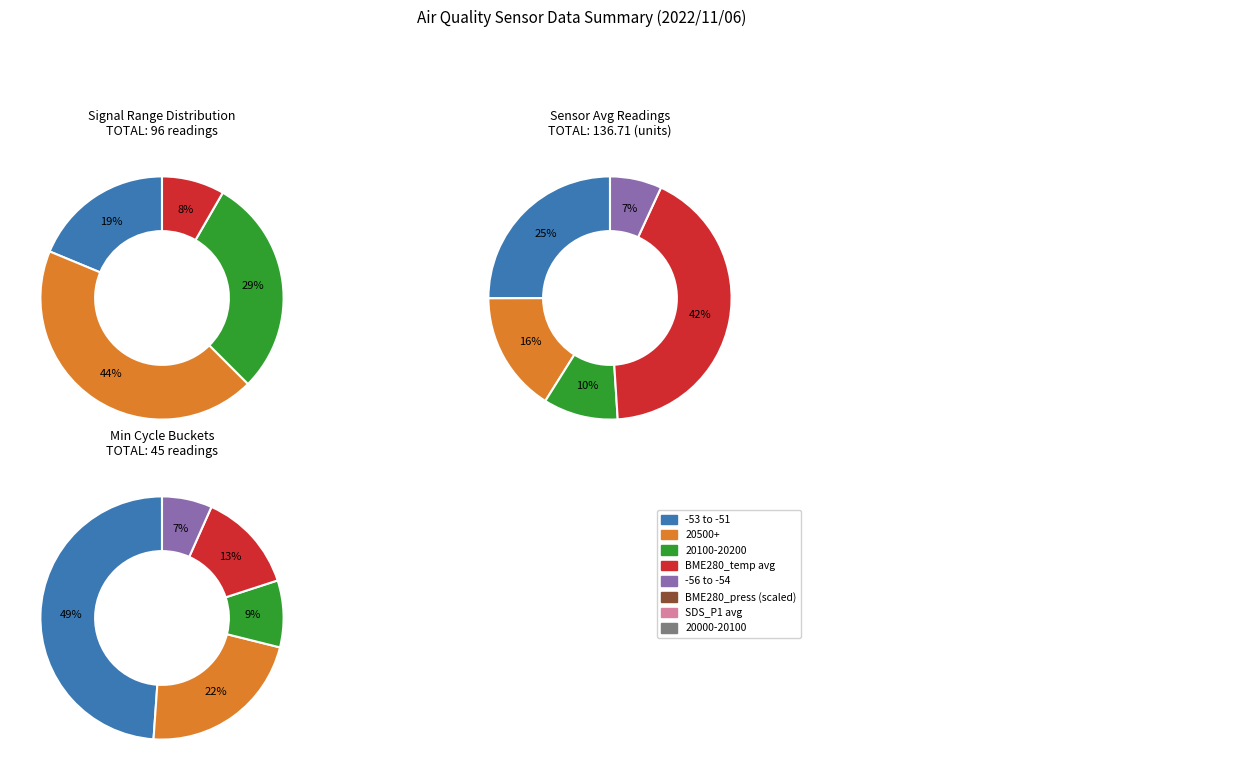

True or false: BME280_pressure accounts for 99% of the total.

False